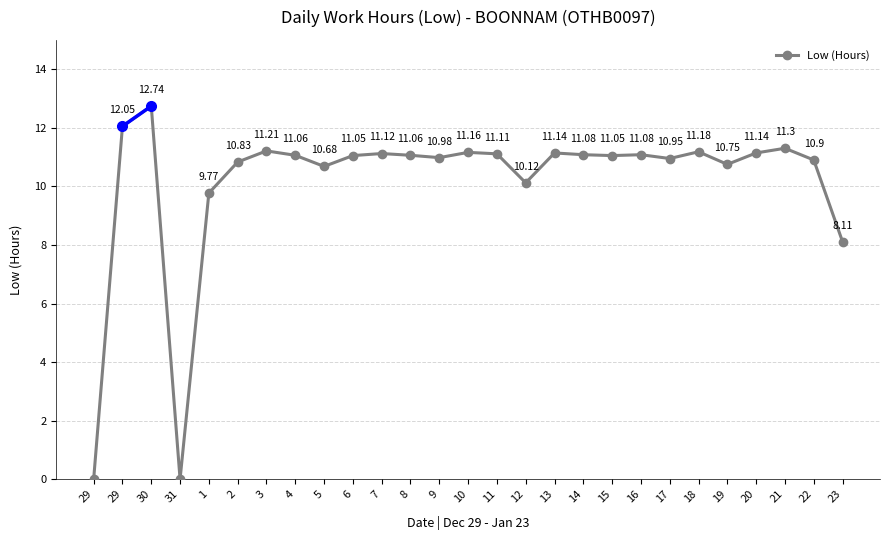

How many lines are shown in the chart?

1